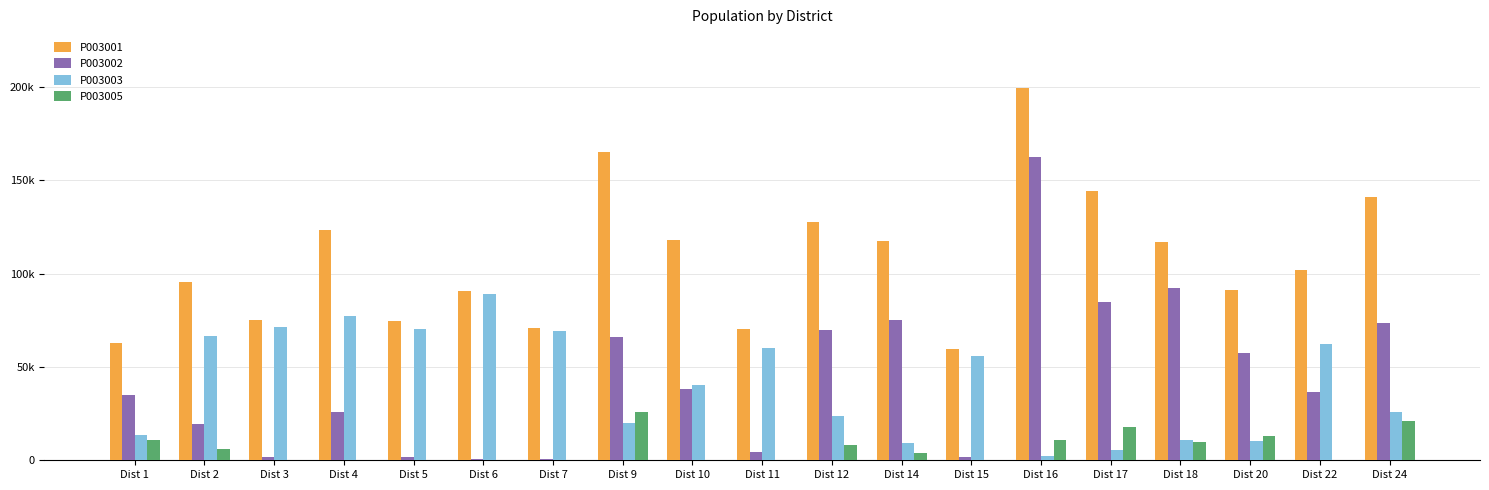

Does the chart contain stacked bars?

No